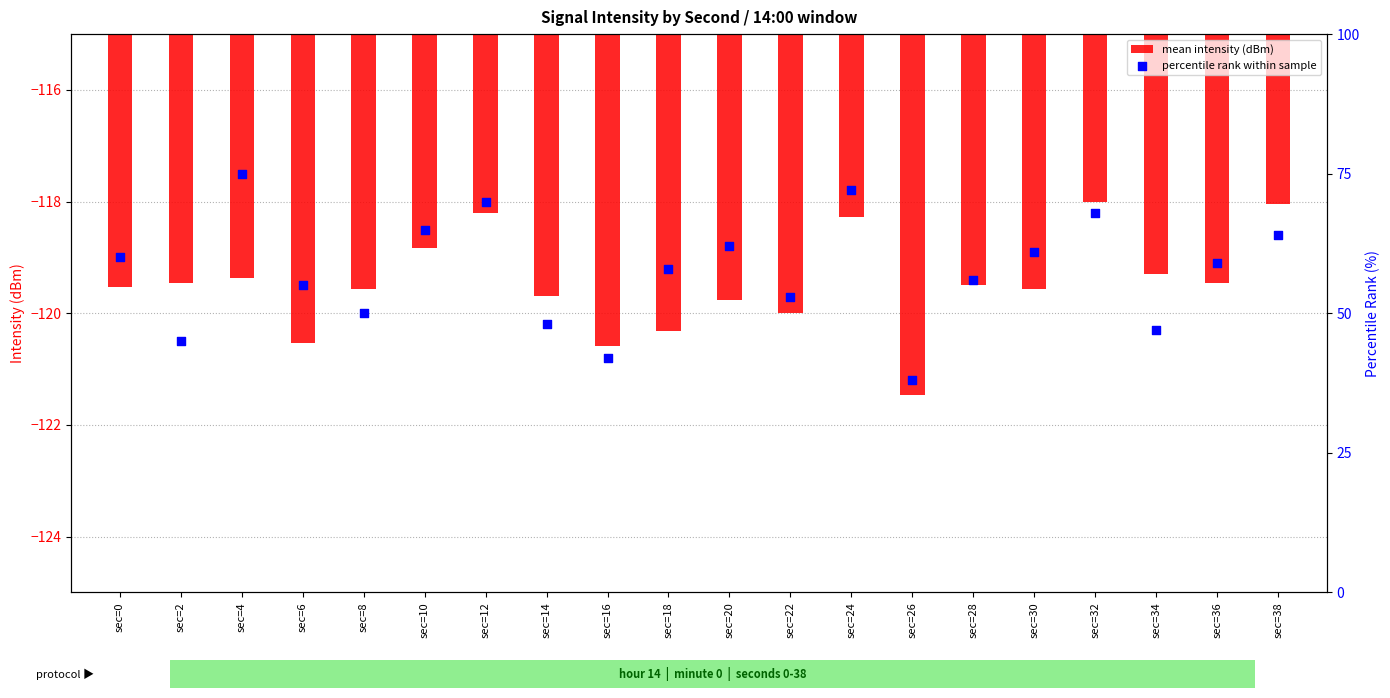

What is the total value across all series at sec=0?

-59.5